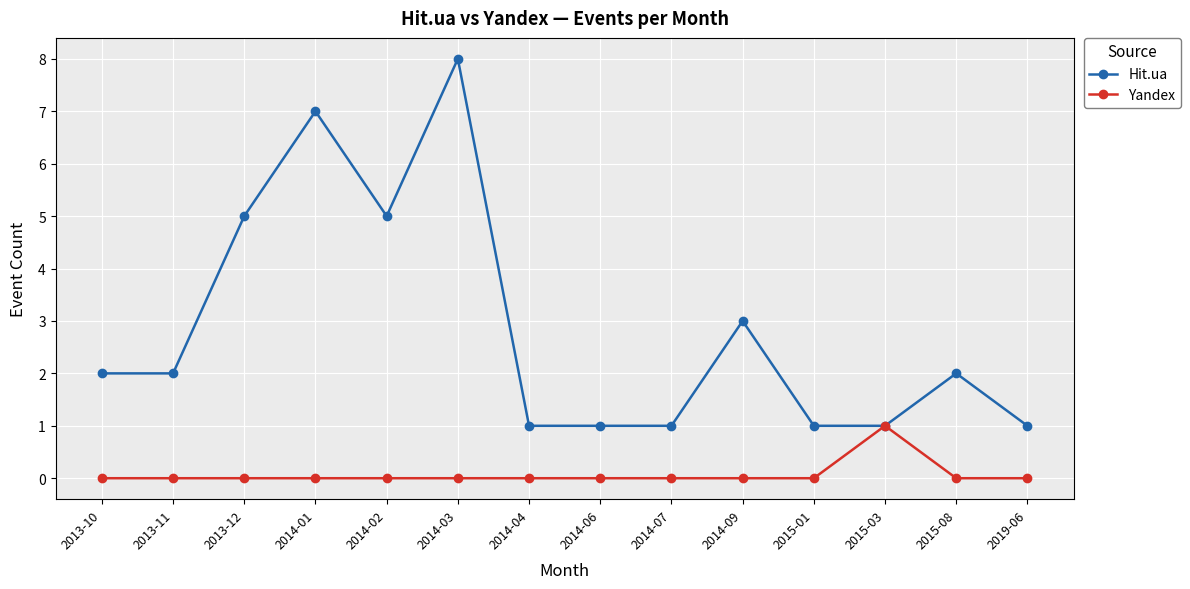

Is it true that Yandex equals 1 at 2014-03?

False